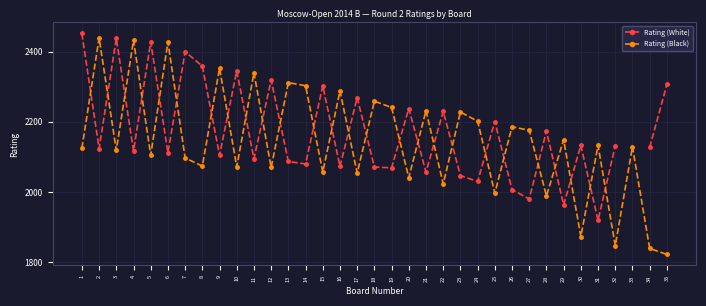

Which series ends up on top after the final intersection of Rating (White) and Rating (Black)?

Rating (White)